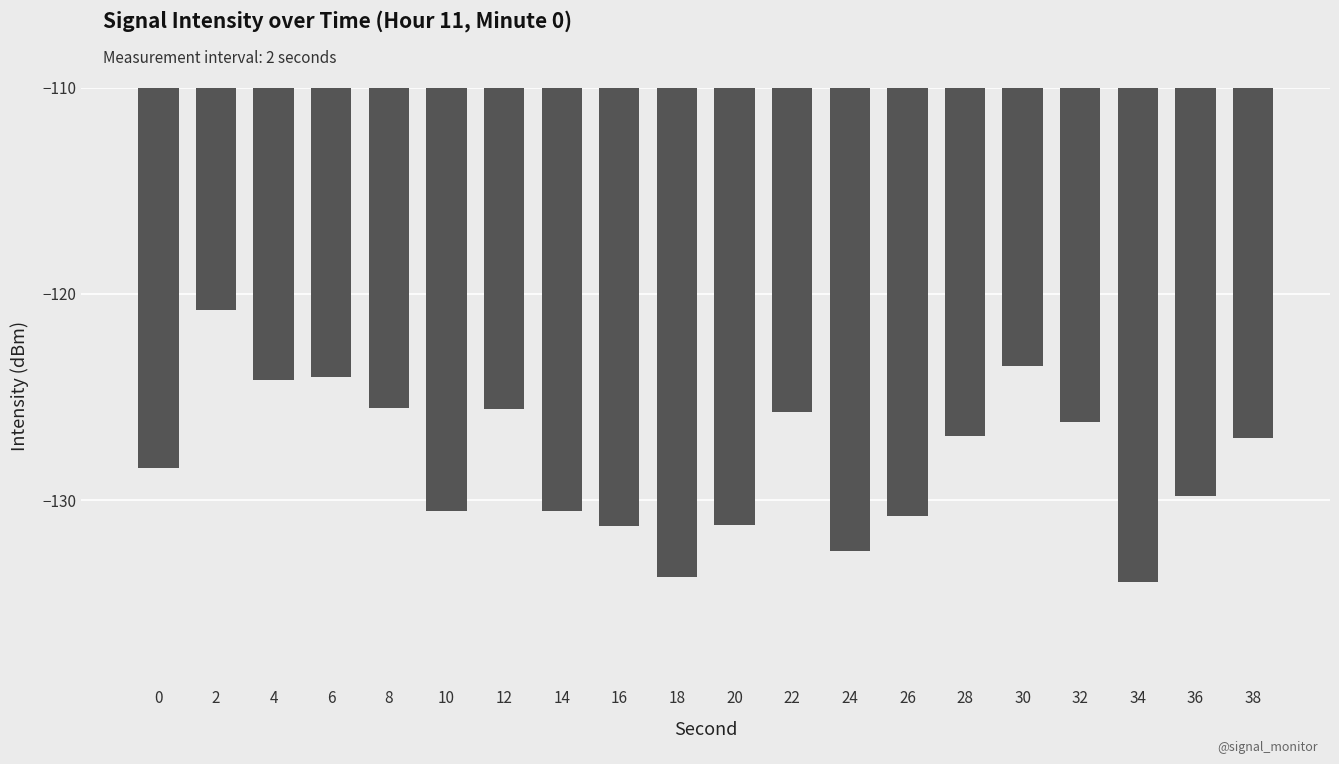

Which label corresponds to the largest value in the chart?

2